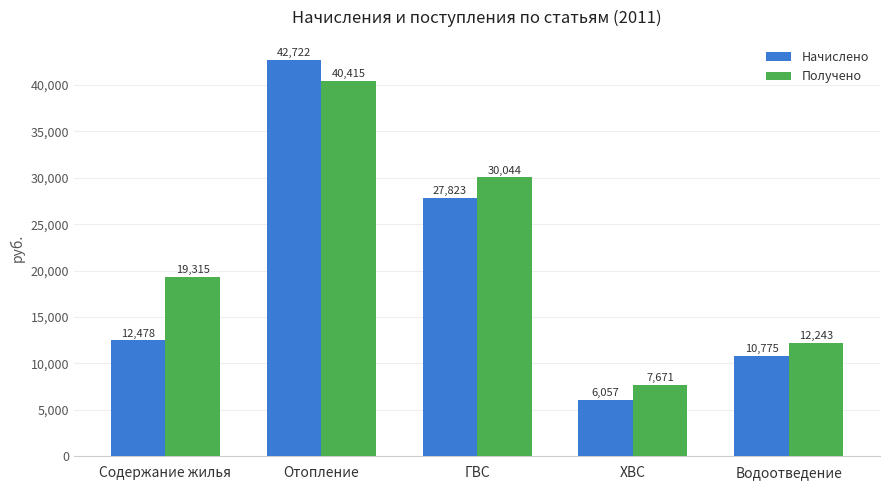

What is the spread (max minus min) of values at Водоотведение?

1467.6